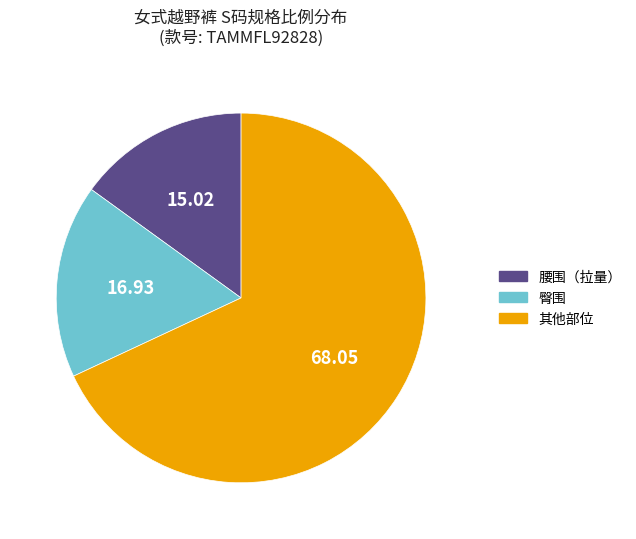

Does any single category account for the majority?

Yes